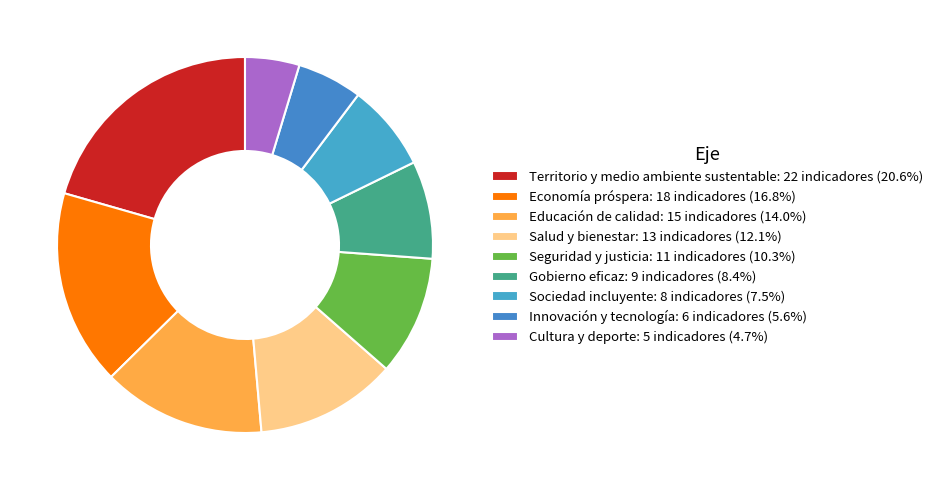

Is there a majority slice in this chart?

No